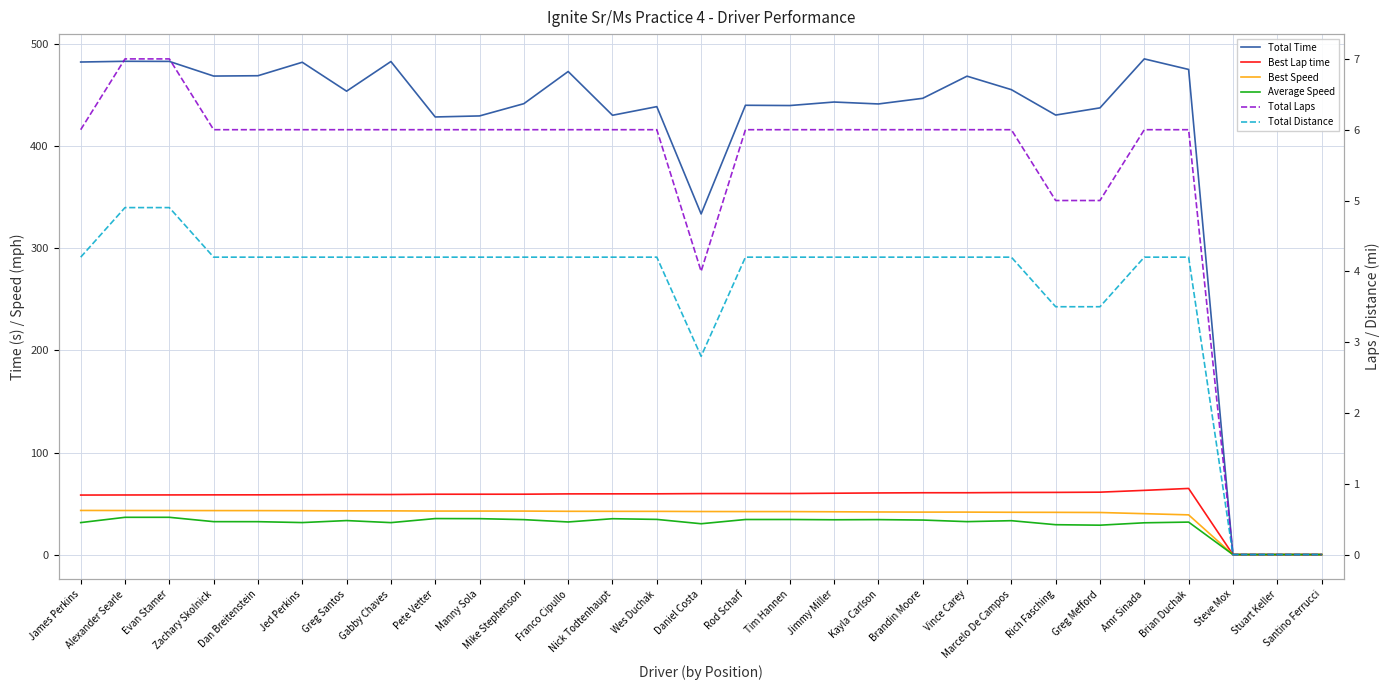

What is the value of the Best Speed point at the 20th from the left?

41.6